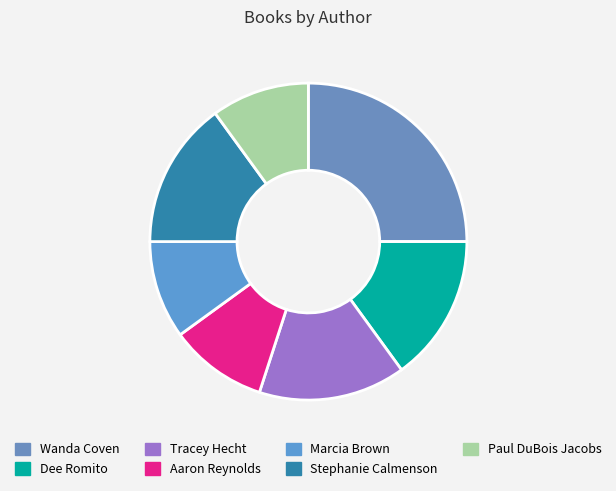

Count the number of slices in the pie.

7